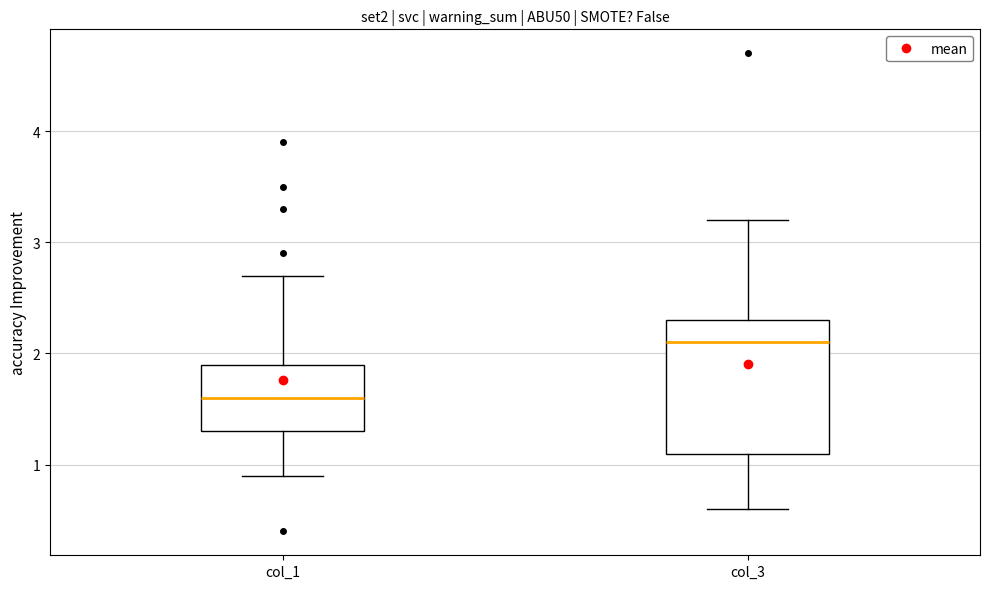

Reading left to right, read every box against the y-axis: the position of its median line, the range the box covers, and the ends of its whiskers. The values are not printed on the chart, so give them approximately, as read against the axis.

col_1: median 1.6, box 1.3 to 1.9, whiskers 0.9 to 2.7
col_3: median 2.1, box 1.1 to 2.3, whiskers 0.6 to 3.2